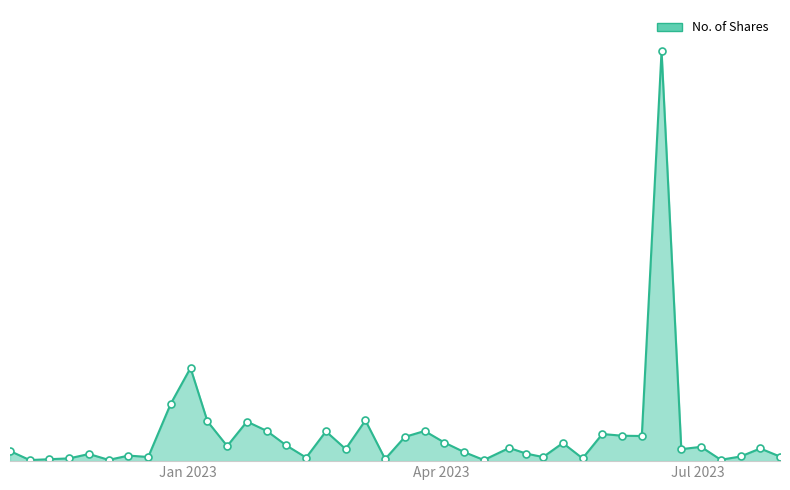

Which category has the lowest value across all series?

06/11/2022